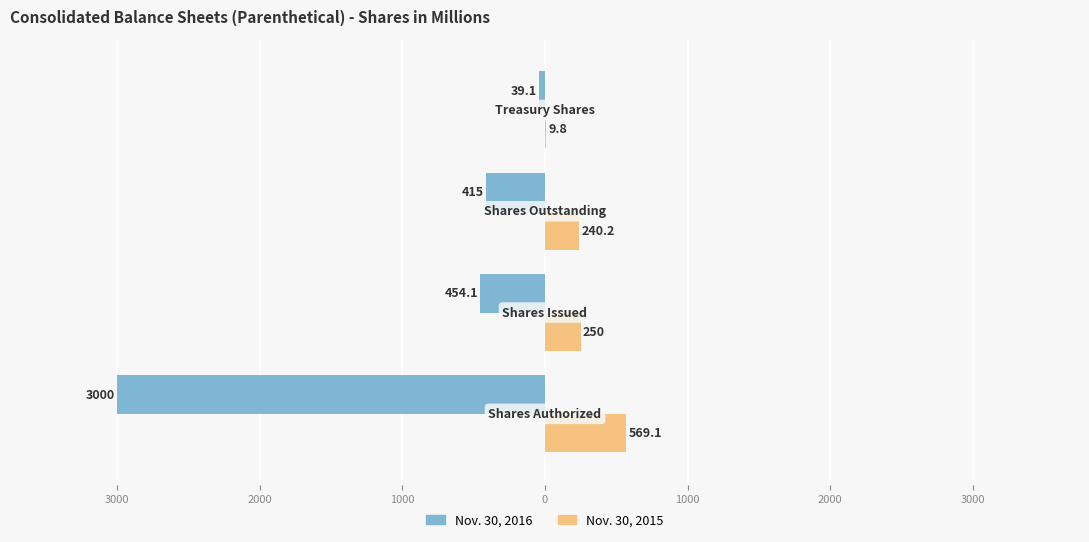

What are all the series names shown in the legend?

Nov. 30, 2016, Nov. 30, 2015